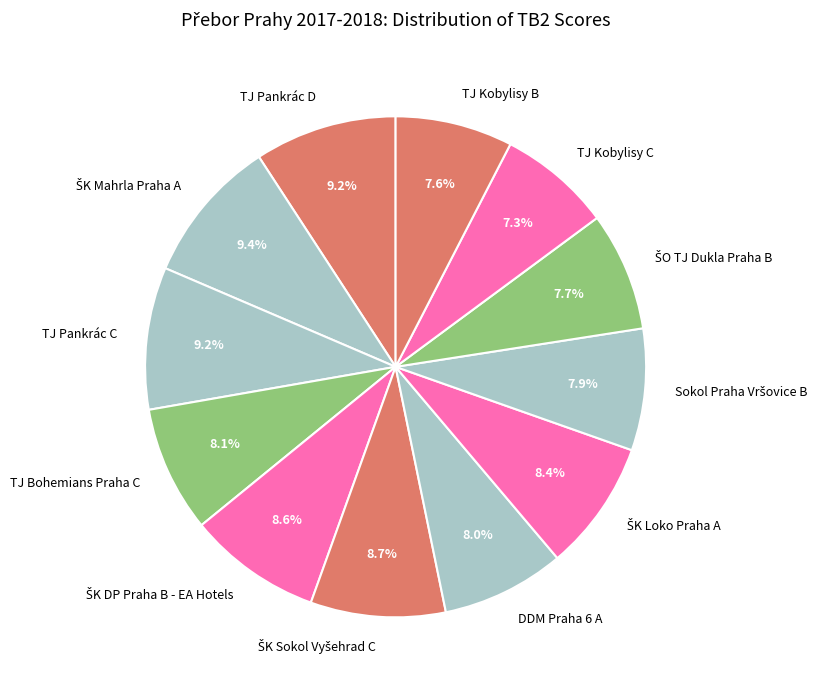

Do TJ Bohemians Praha C and TJ Kobylisy B together represent more than half of the pie?

No